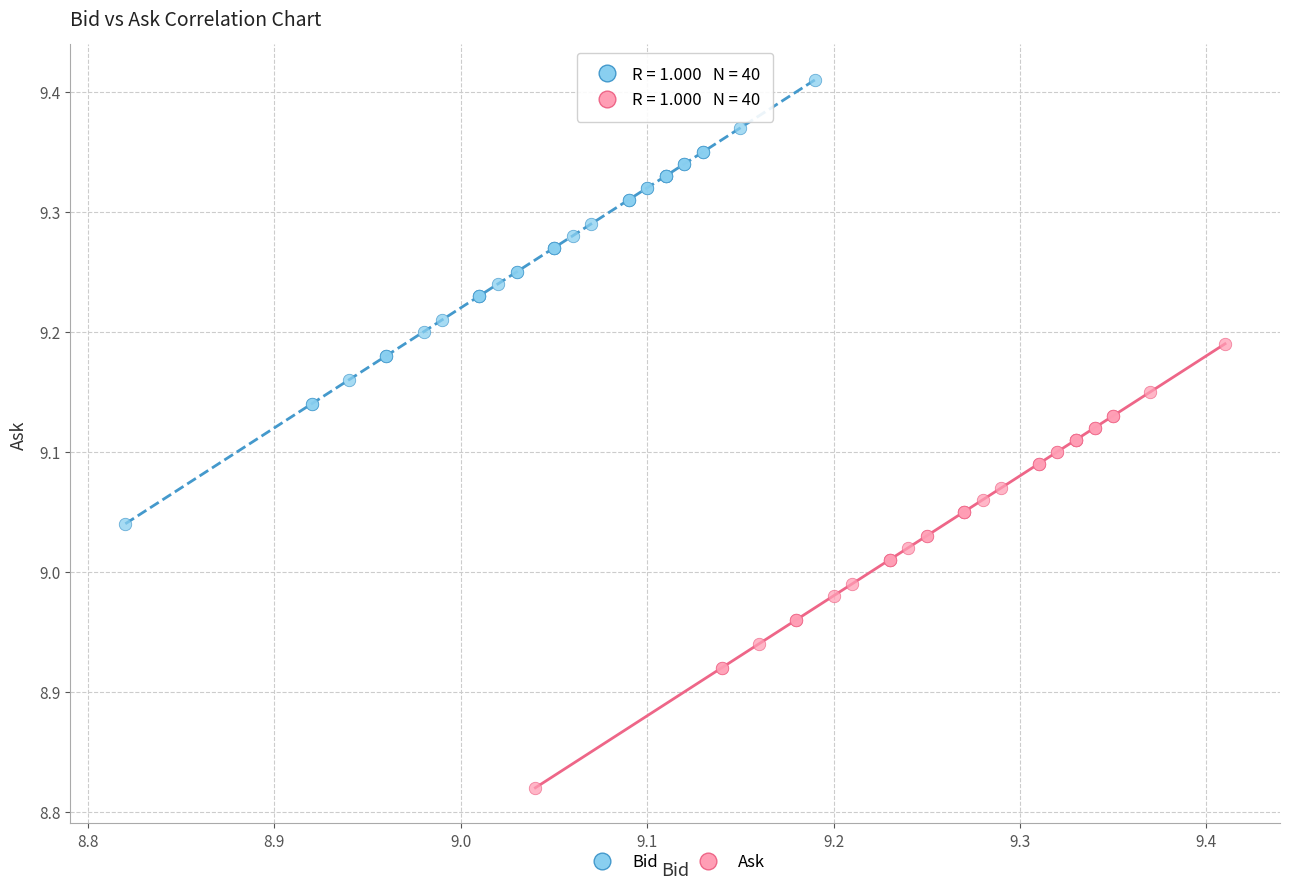

Which series contains the lowest Y value?

Ask